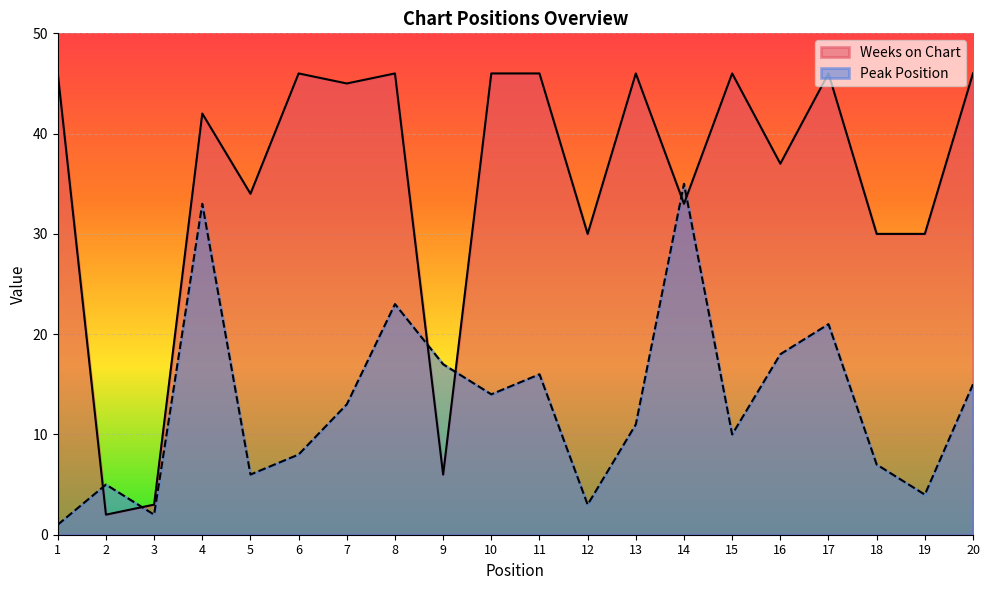

Which series has the largest total across all categories?

Weeks on Chart